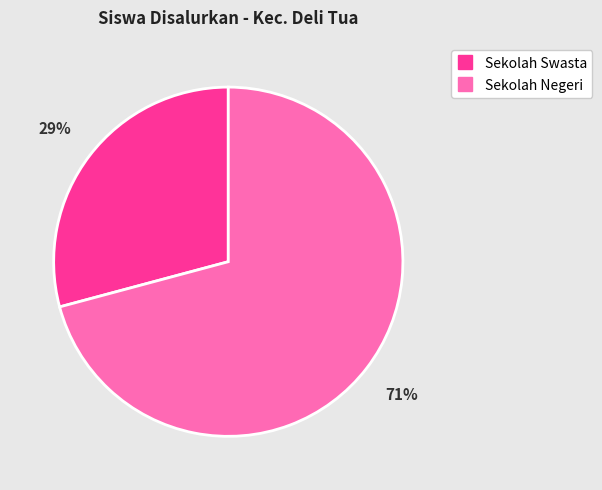

Is there a majority slice in this chart?

Yes